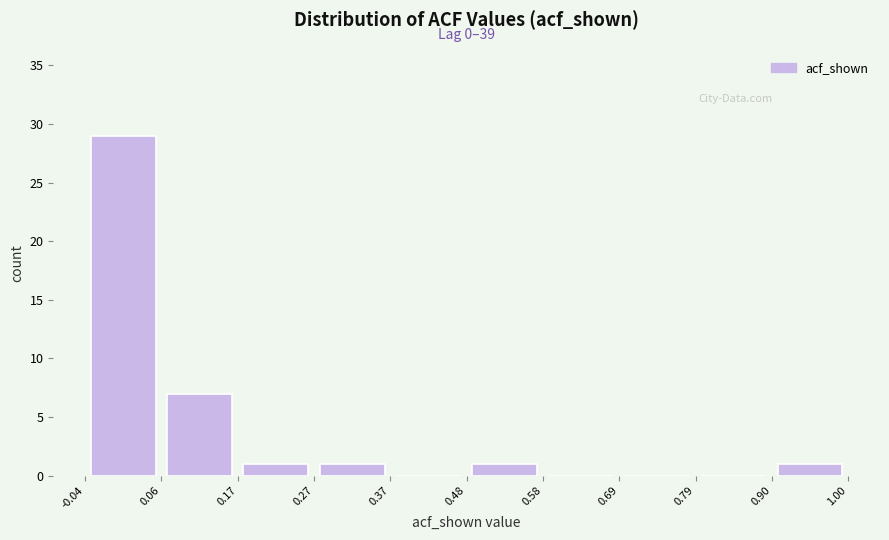

Which range on the x-axis has the tallest bar?

-0.04 to 0.06